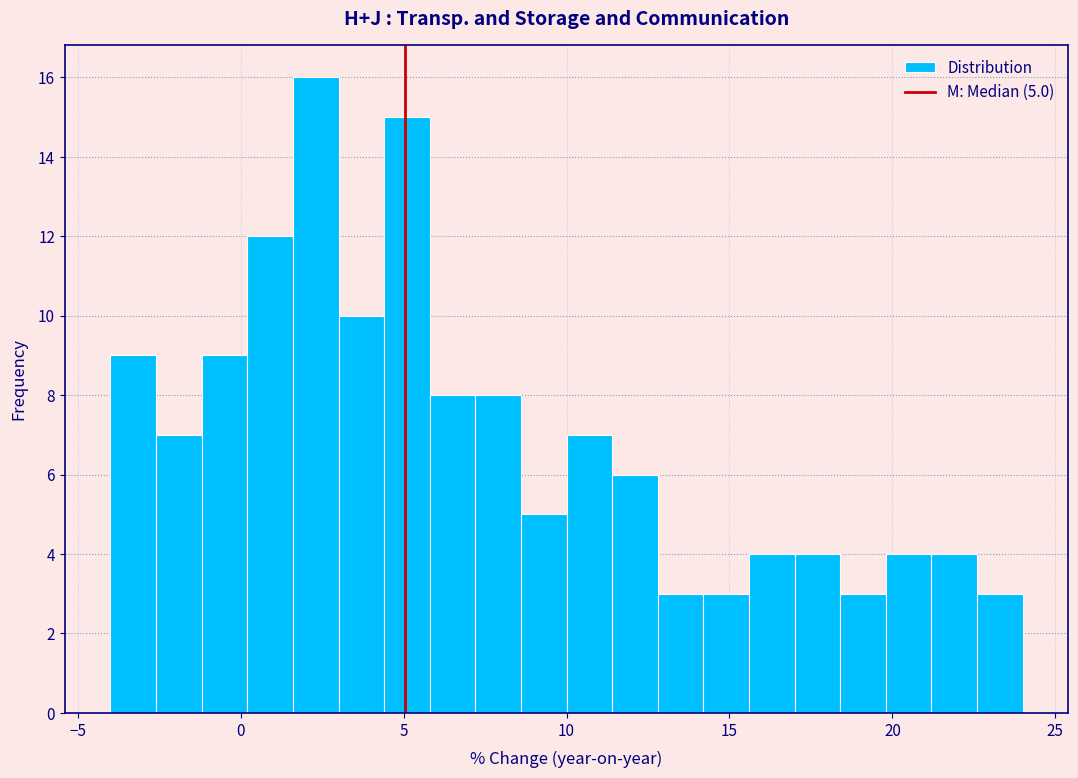

Read against the x-axis, roughly where is the centre of the tallest bar?

2.5